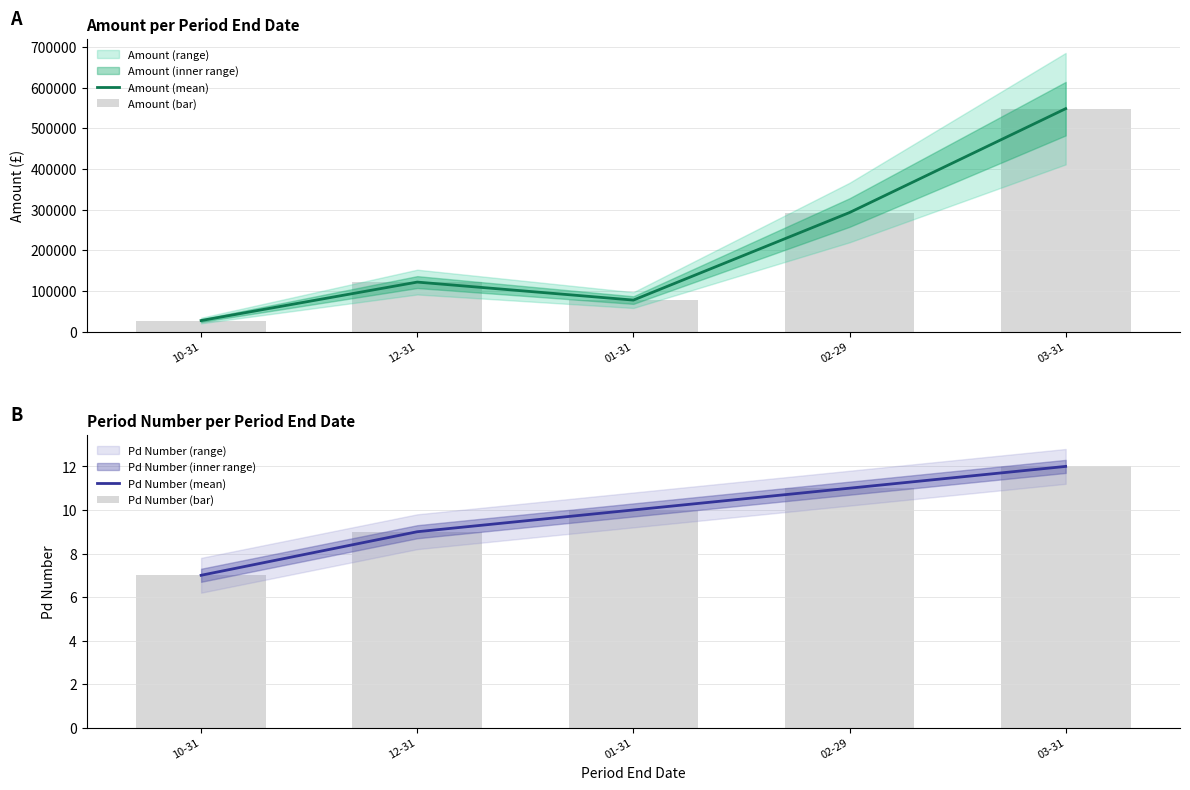

Reading right to left, transcribe all the data shown in this chart.

Amount (mean): 03-31=547995.9	02-29=292679.9	01-31=77527.4	12-31=121775.1	10-31=27235.0
Amount (bar): 03-31=547995.9	02-29=292679.9	01-31=77527.4	12-31=121775.1	10-31=27235.0
Pd Number (mean): 03-31=12.0	02-29=11.0	01-31=10.0	12-31=9.0	10-31=7.0
Pd Number (bar): 03-31=12.0	02-29=11.0	01-31=10.0	12-31=9.0	10-31=7.0